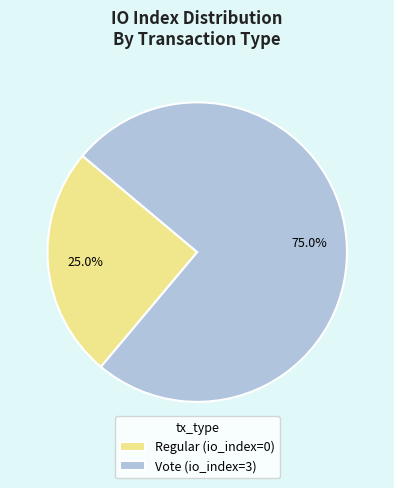

Approximately how many times larger is the value at Regular (io_index=0) compared to Vote (io_index=3)?

0.3